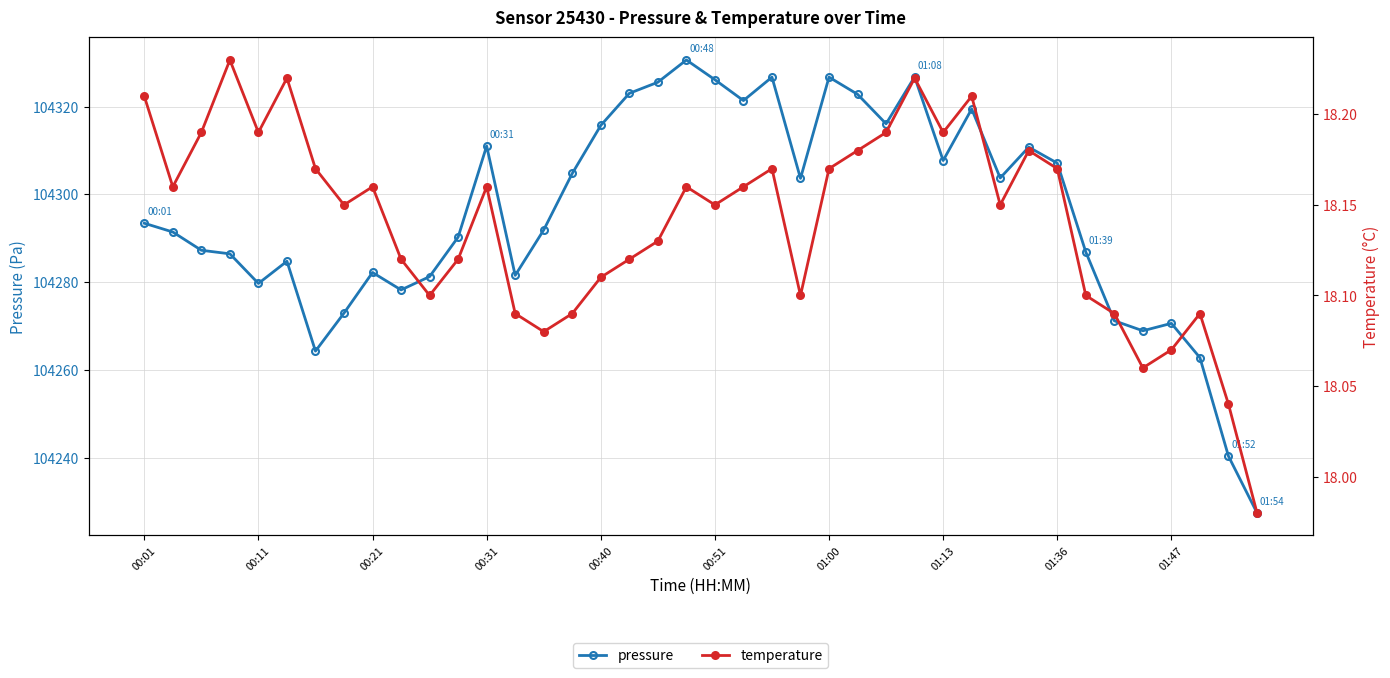

Count the number of categories in the chart.

40